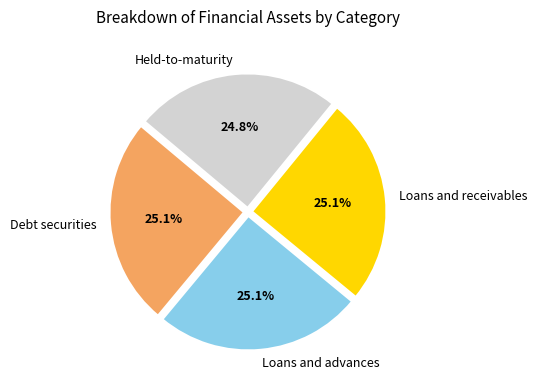

Count the number of slices in the pie.

4